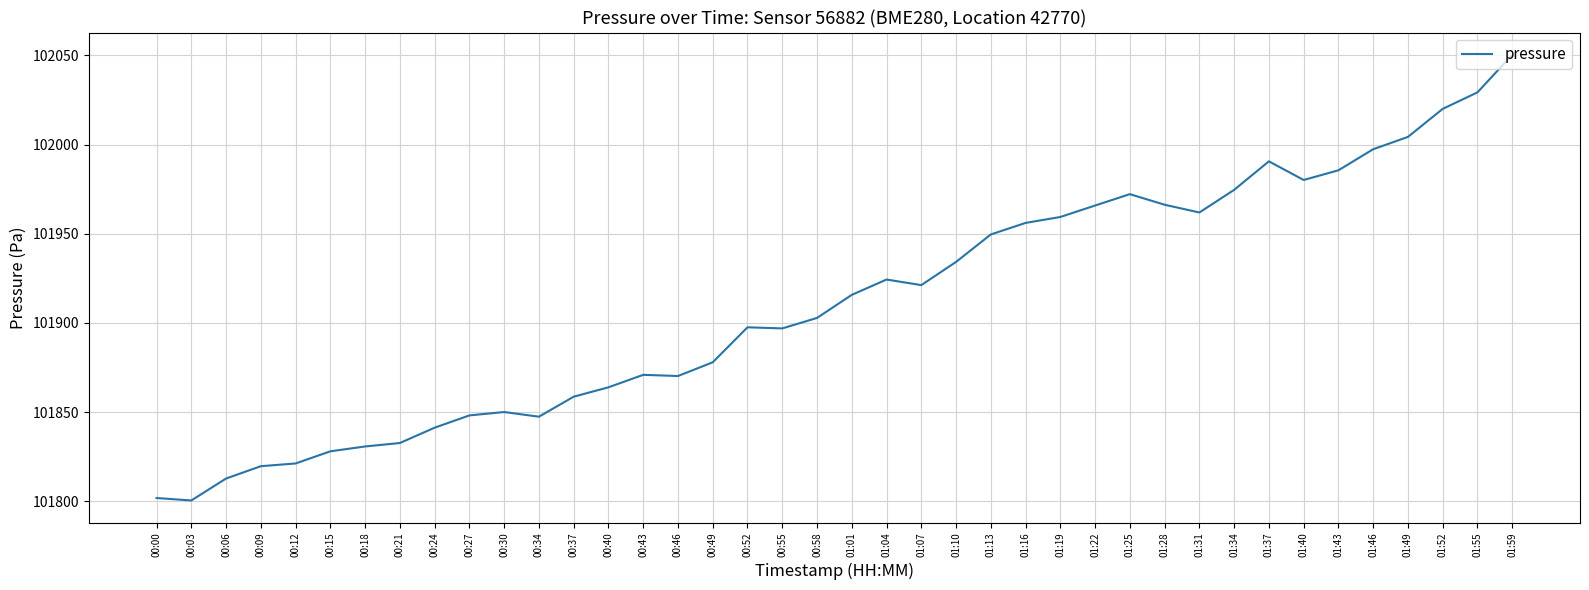

What is the difference between the values at 01:34 and 01:31?

12.7